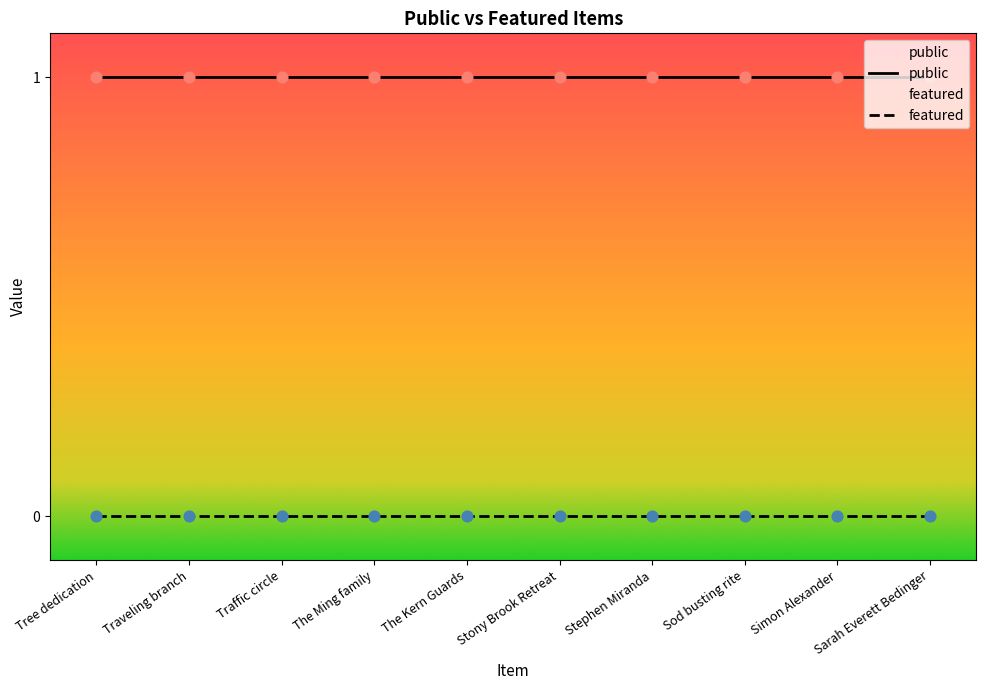

Which series reaches the maximum Y coordinate?

public